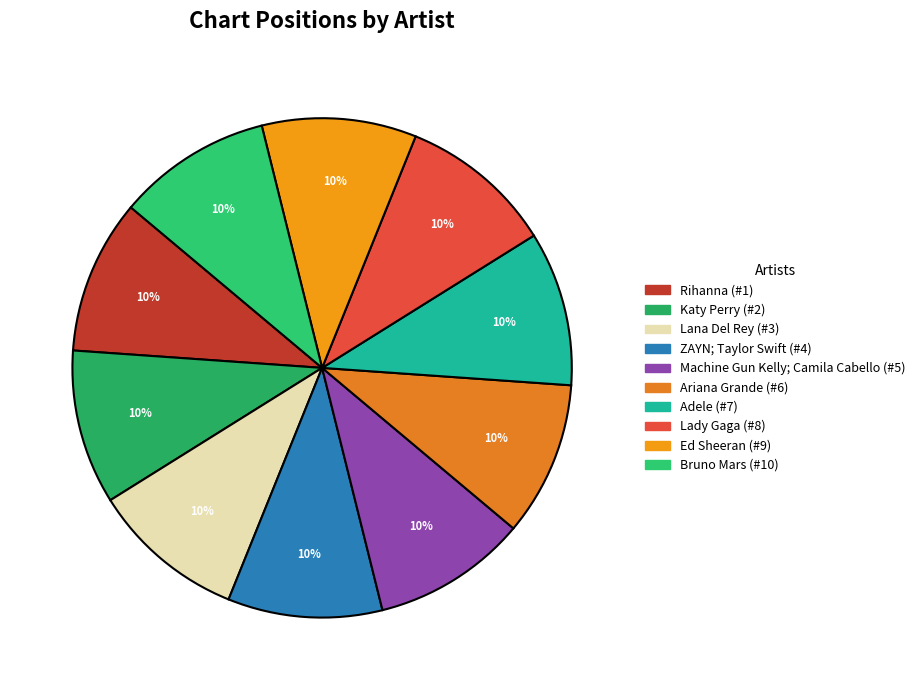

To the nearest percent, what is the combined percentage of Ed Sheeran and Katy Perry?

20%